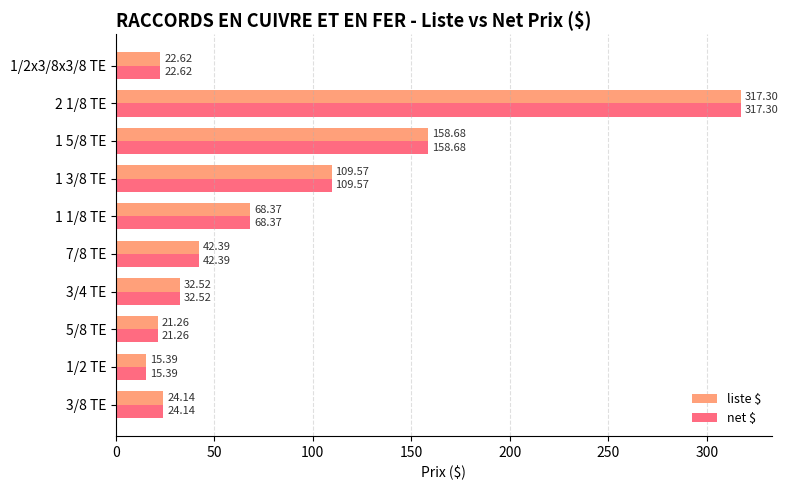

What are all the series names shown in the legend?

liste $, net $